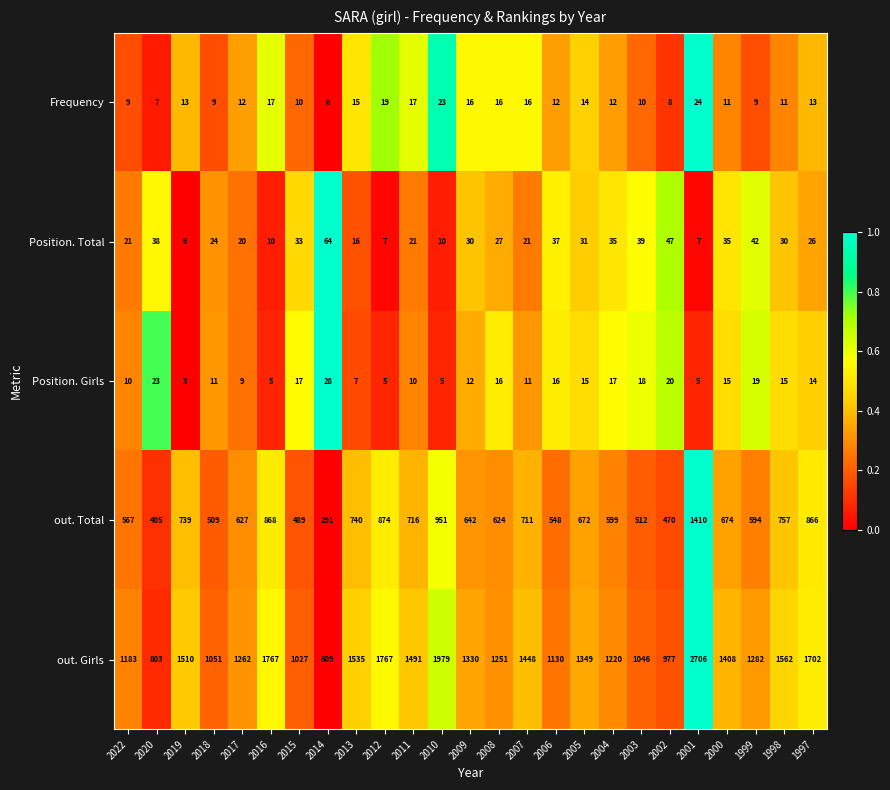

Is the value of Frequency at 2005 greater than the value of Position. Total at 2013?

No